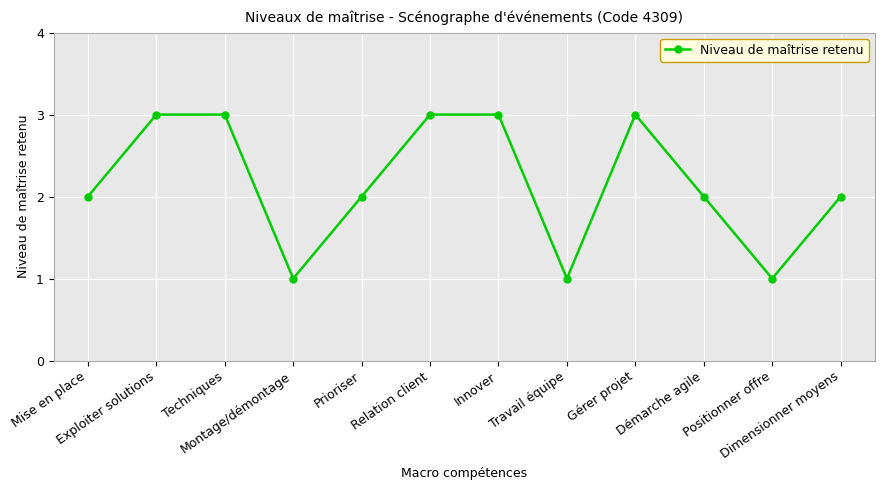

What is the value of the 5th point from the left?

2